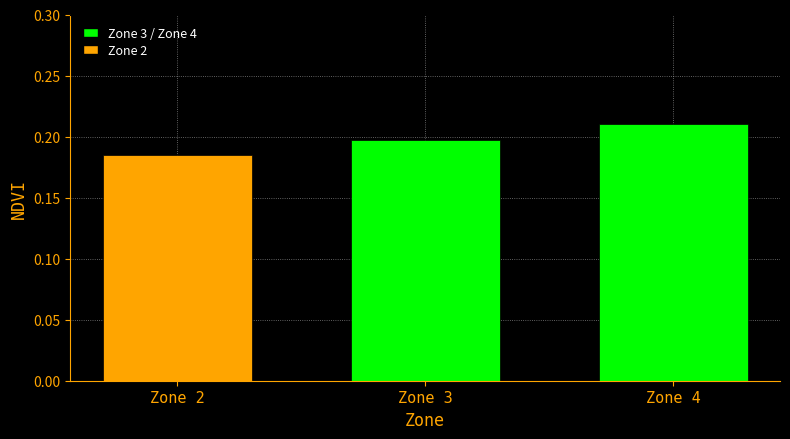

How many values are between 0 and 1?

3